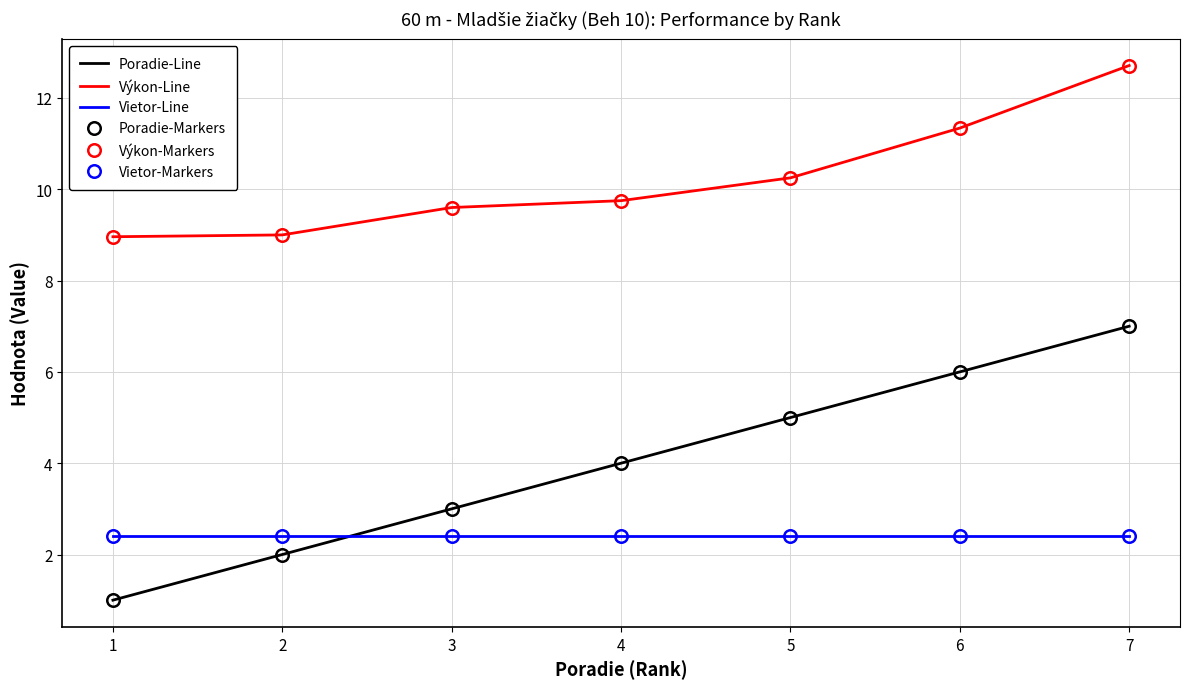

What is the average value of the Vietor-Line series?

2.4